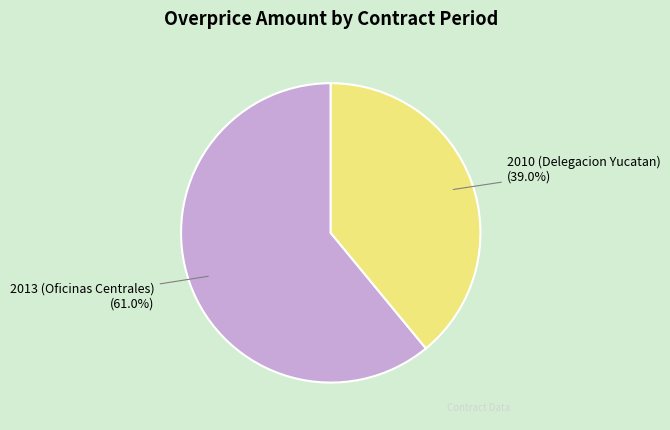

Is there a majority slice in this chart?

Yes